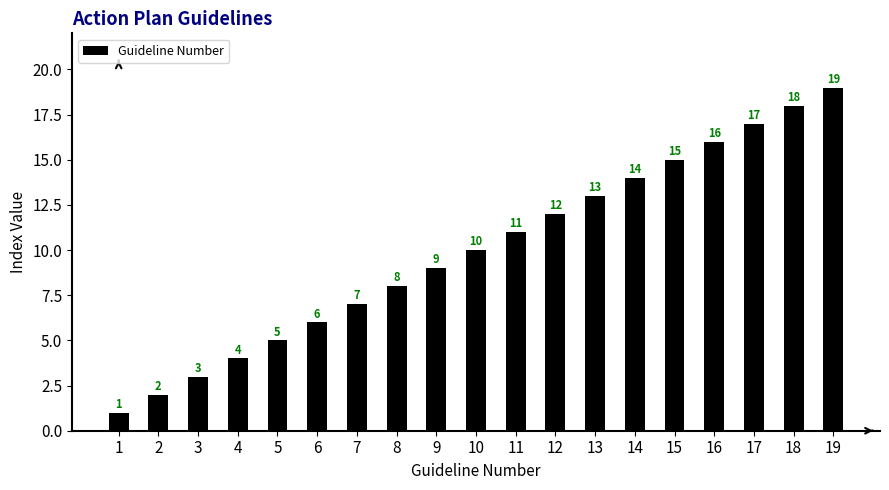

How many values are below 10?

9